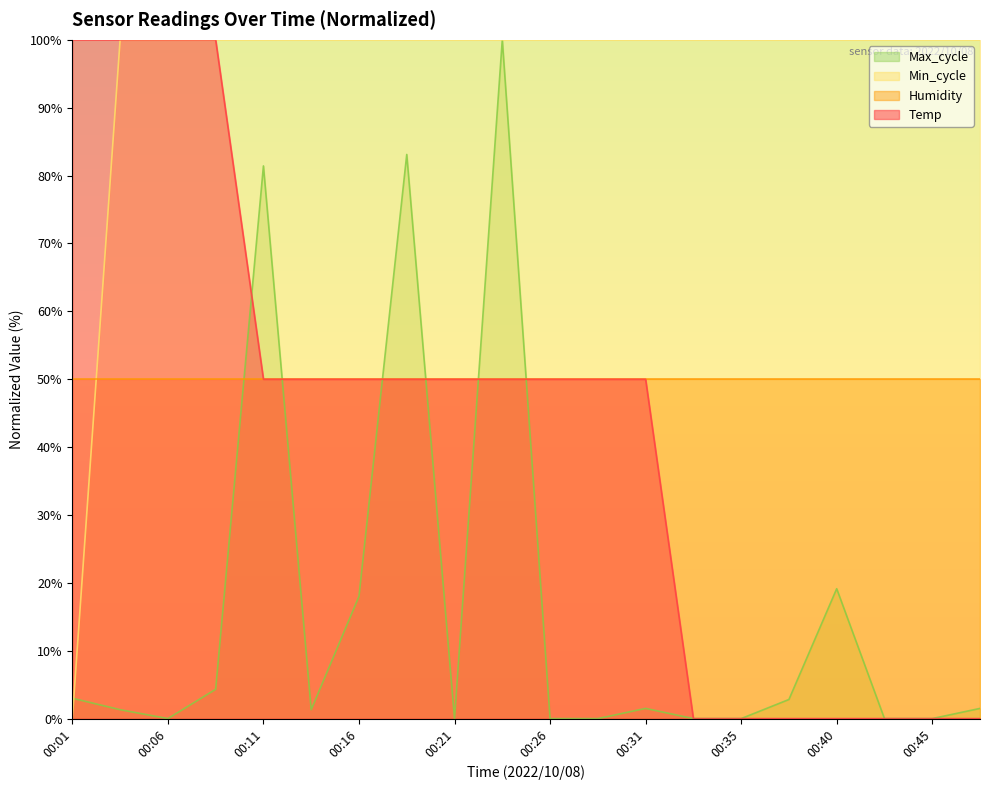

Does the chart display data point markers on the line(s)?

No